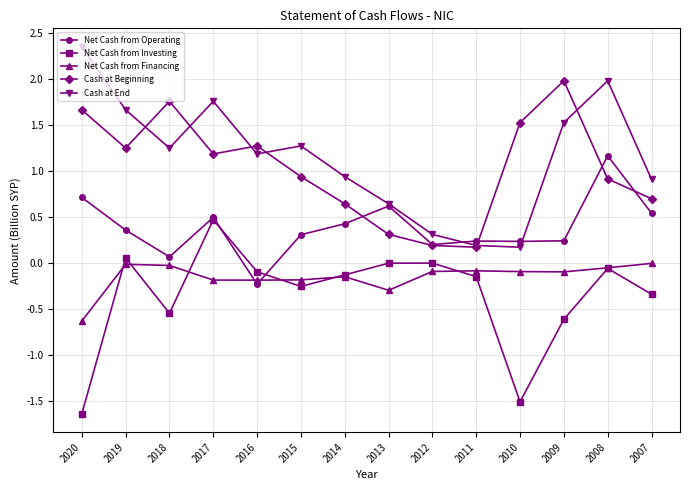

What is the maximum value for Net Cash from Operating?

1.2